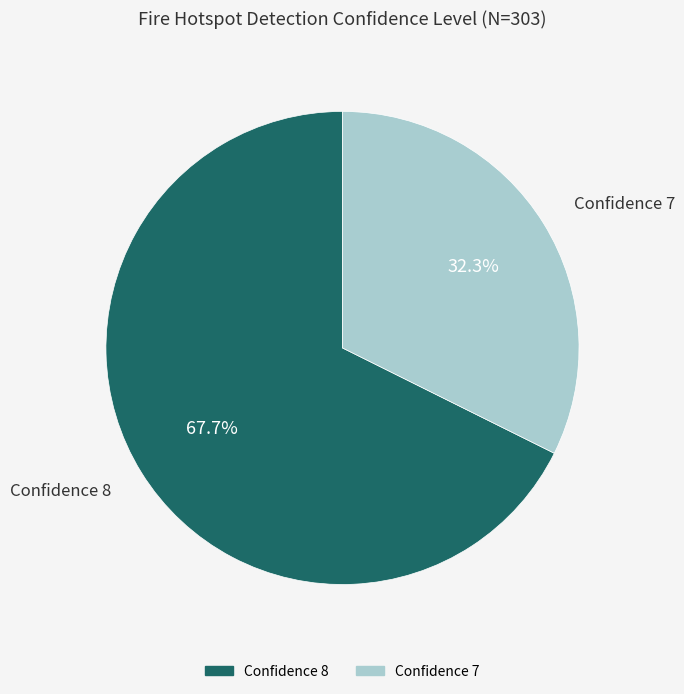

Is there any slice that represents more than half of the pie?

Yes